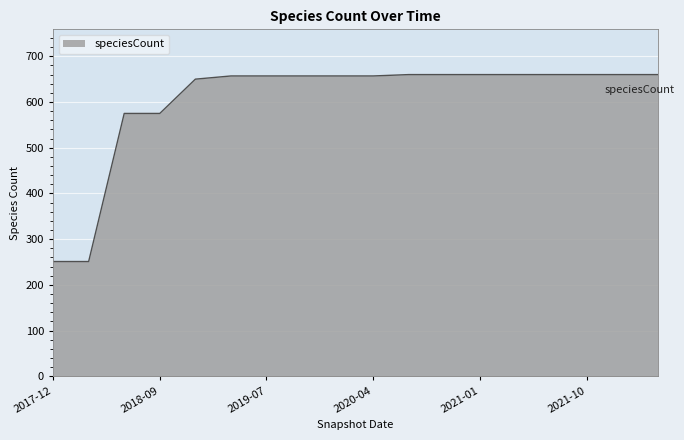

What is the difference between the maximum and minimum values?

409